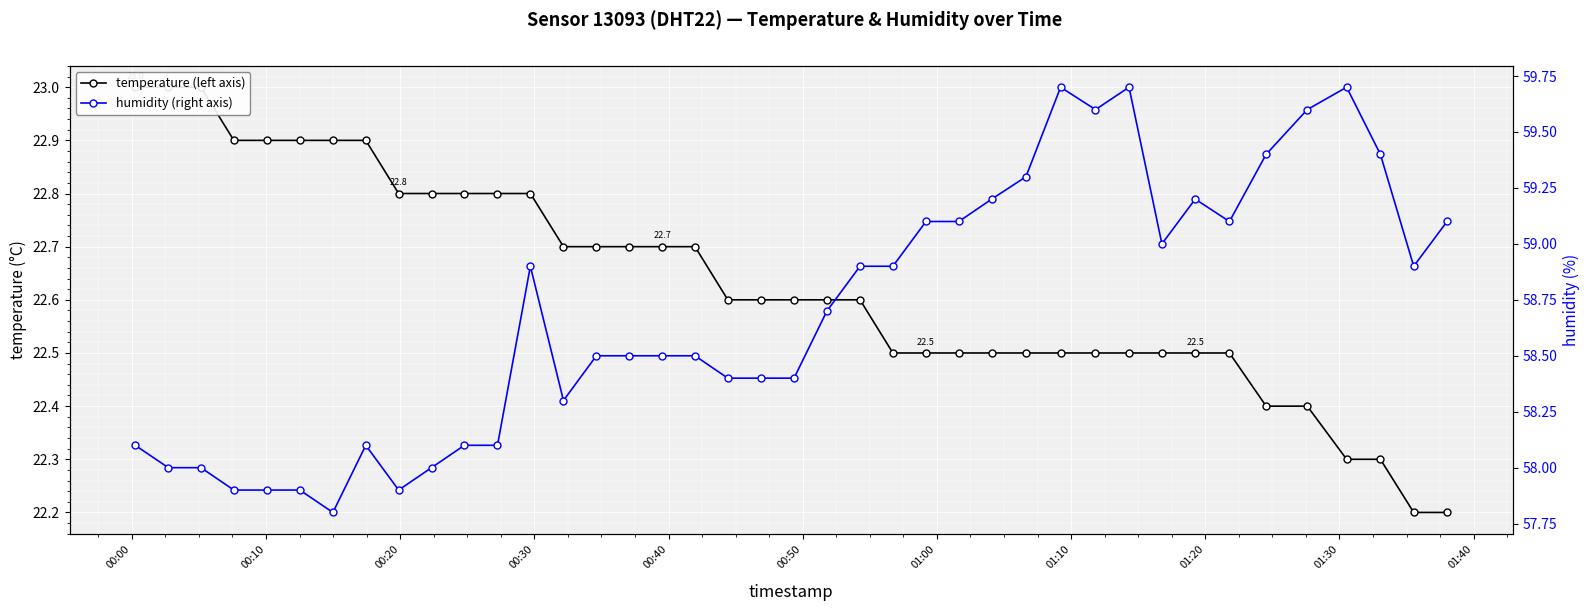

What is the minimum value for temperature (left axis)?

22.2